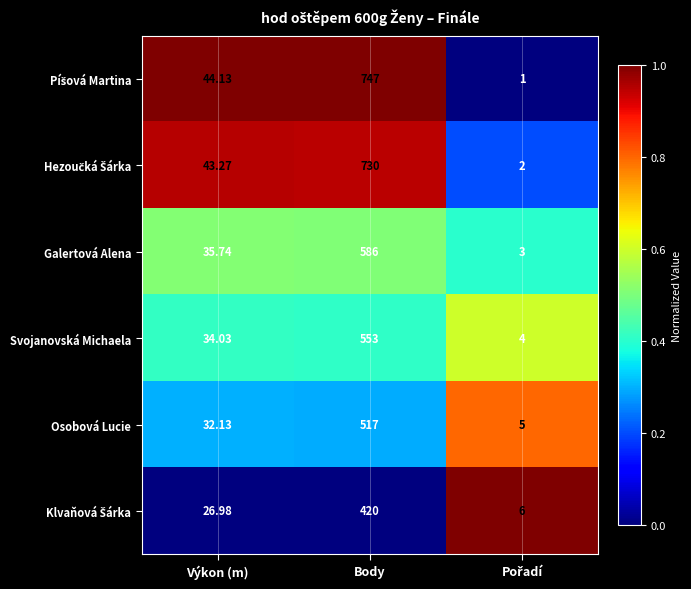

Where is Svojanovská Michaela nearest to the value 278?

Výkon (m)